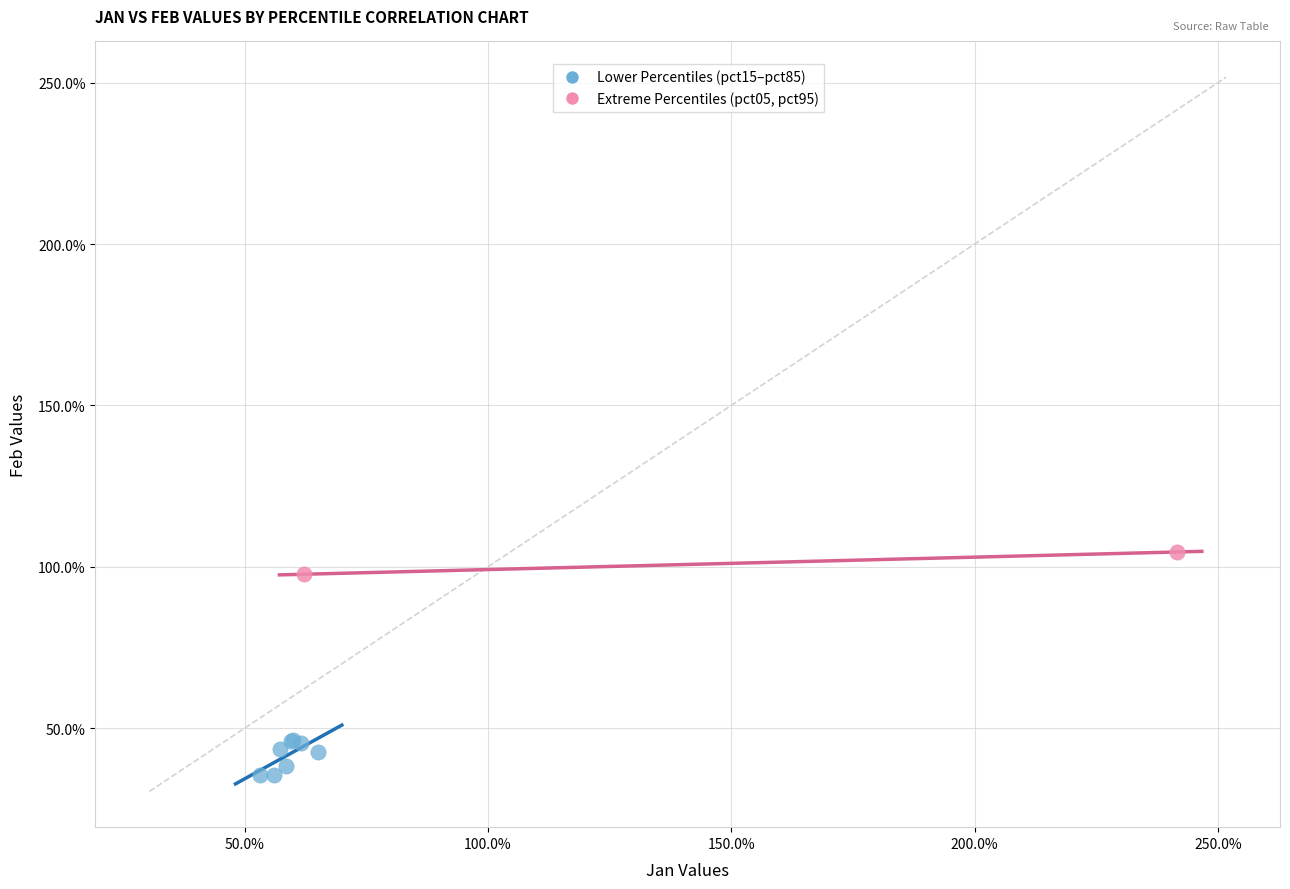

Which series has the widest spread of Y values?

Lower Percentiles (pct15–pct85)